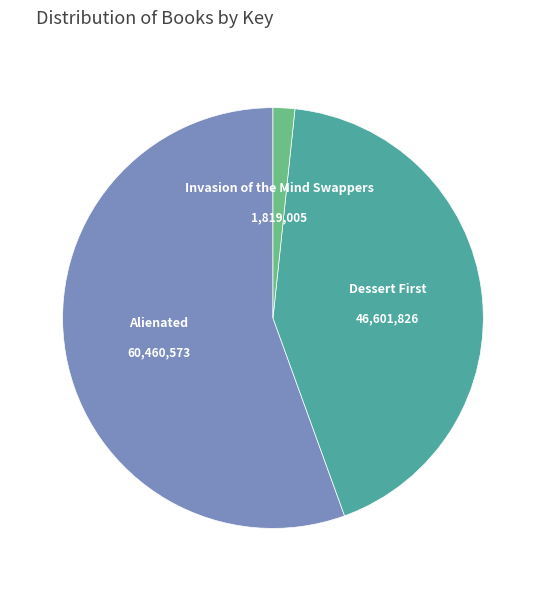

Does any single category account for the majority?

Yes